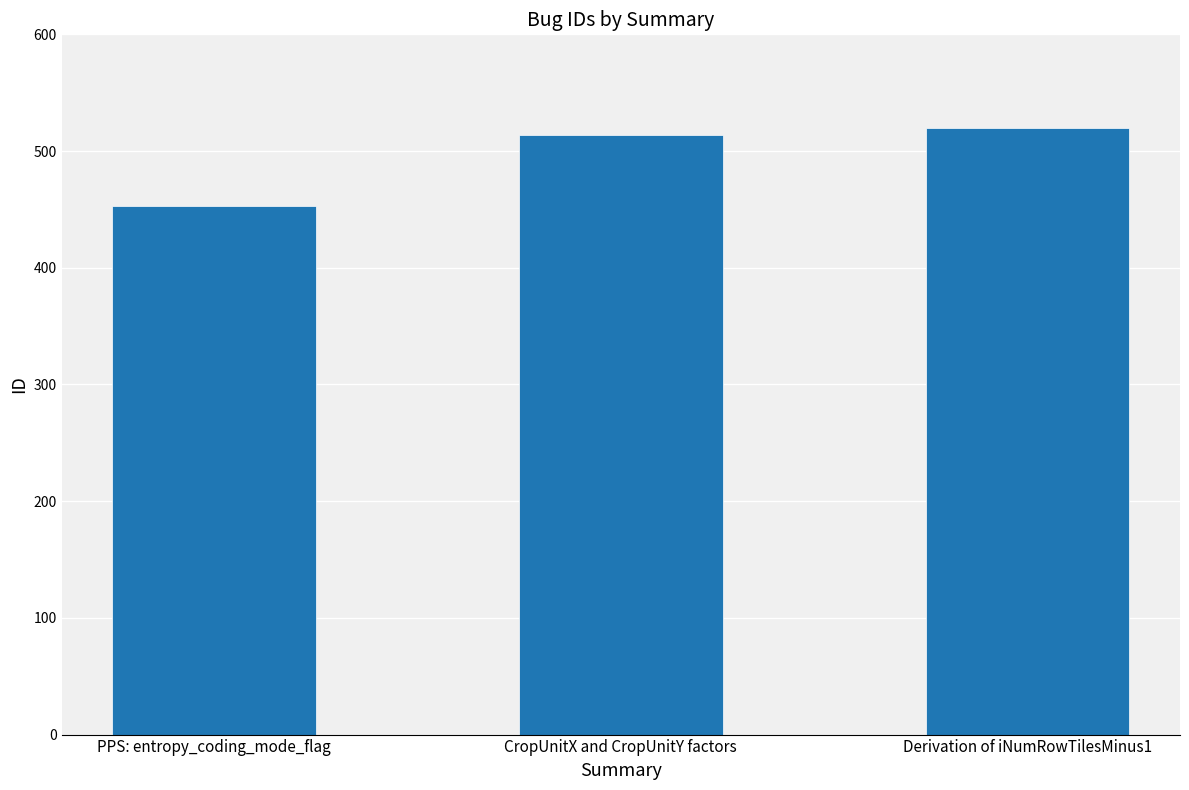

Are the bars horizontal?

No